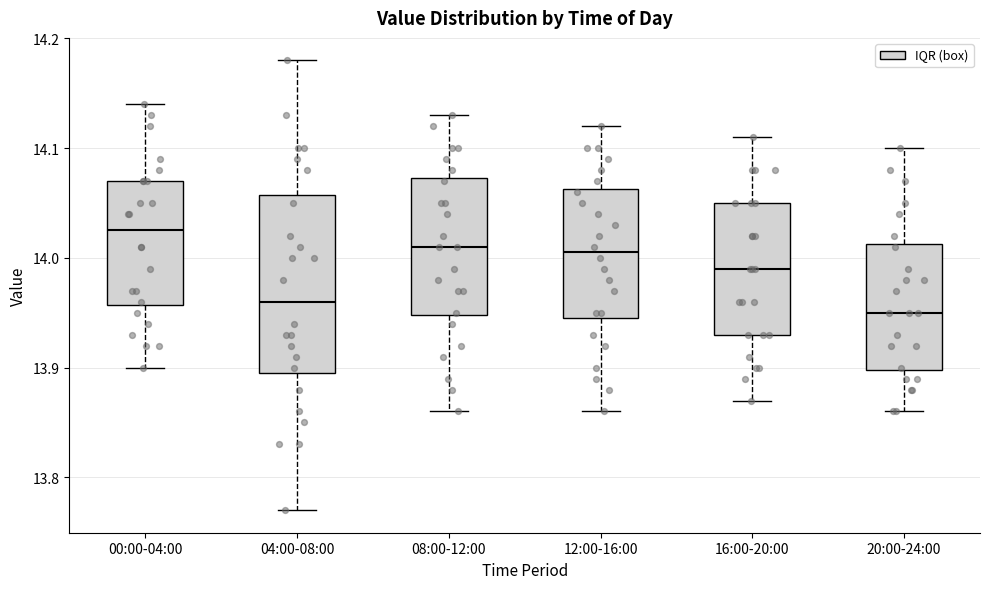

Reading left to right, transcribe this box plot: for each box, give where its median line is, the range the box spans, and where its two whiskers end, as read against the y-axis. The values are not printed on the chart, so give them approximately, as read against the axis.

00:00-04:00: median 14.03, box 13.96 to 14.07, whiskers 13.90 to 14.14
04:00-08:00: median 13.96, box 13.90 to 14.06, whiskers 13.77 to 14.18
08:00-12:00: median 14.01, box 13.95 to 14.07, whiskers 13.86 to 14.13
12:00-16:00: median 14.01, box 13.95 to 14.06, whiskers 13.86 to 14.12
16:00-20:00: median 13.99, box 13.93 to 14.05, whiskers 13.87 to 14.11
20:00-24:00: median 13.95, box 13.90 to 14.01, whiskers 13.86 to 14.10